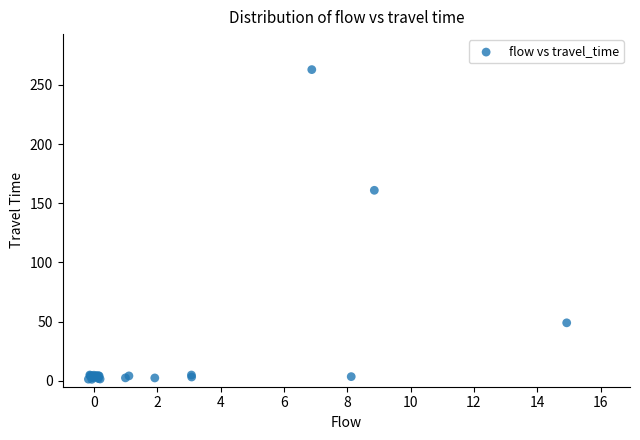

What Y value in the scatter plot is closest to 132?

161.0